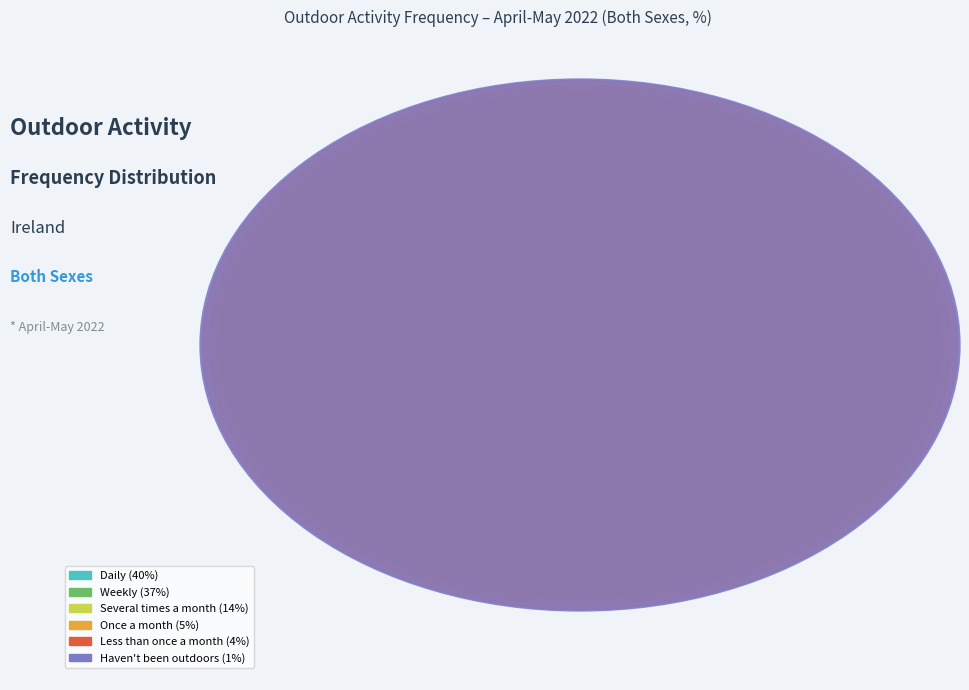

To the nearest percent, what is the average slice percentage?

17%